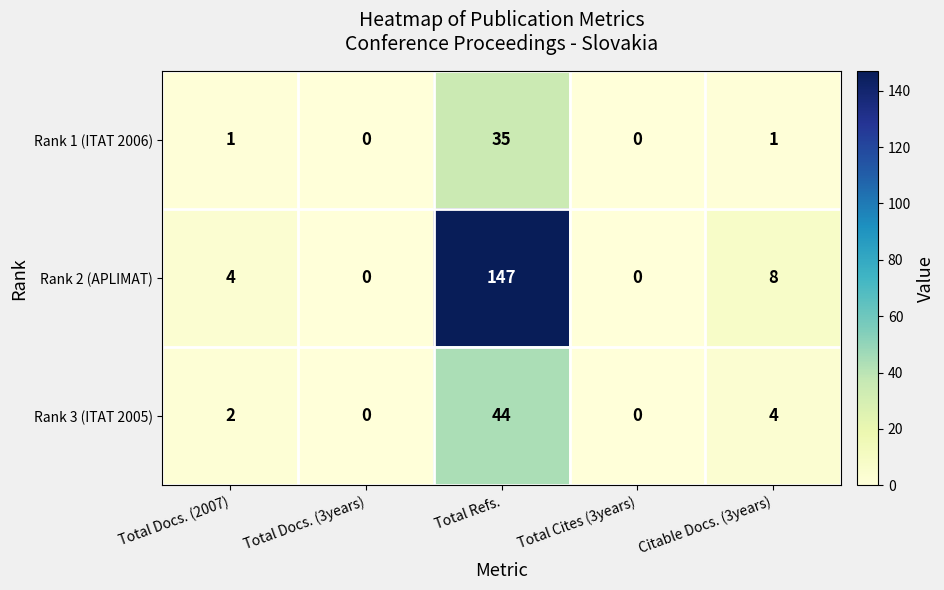

Is it true that Rank 2 (APLIMAT) equals 147 at Total Refs.?

True